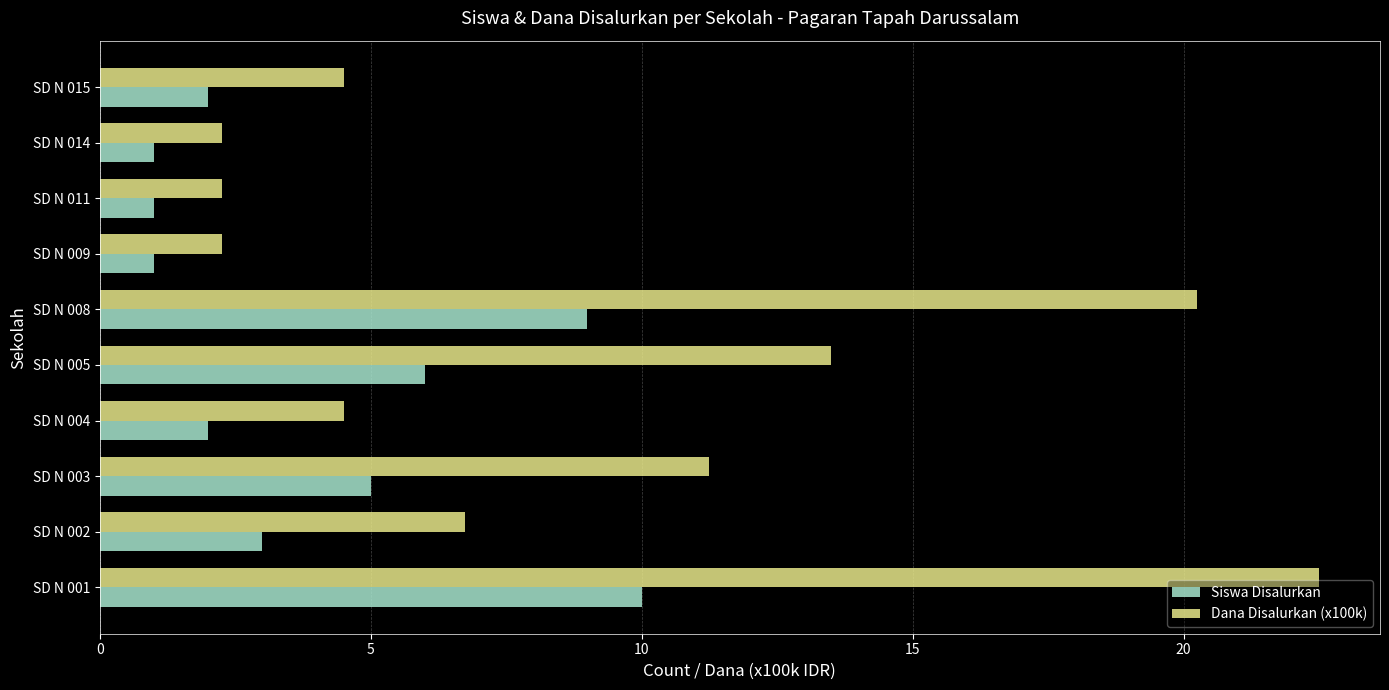

How many distinct data groups are displayed?

2